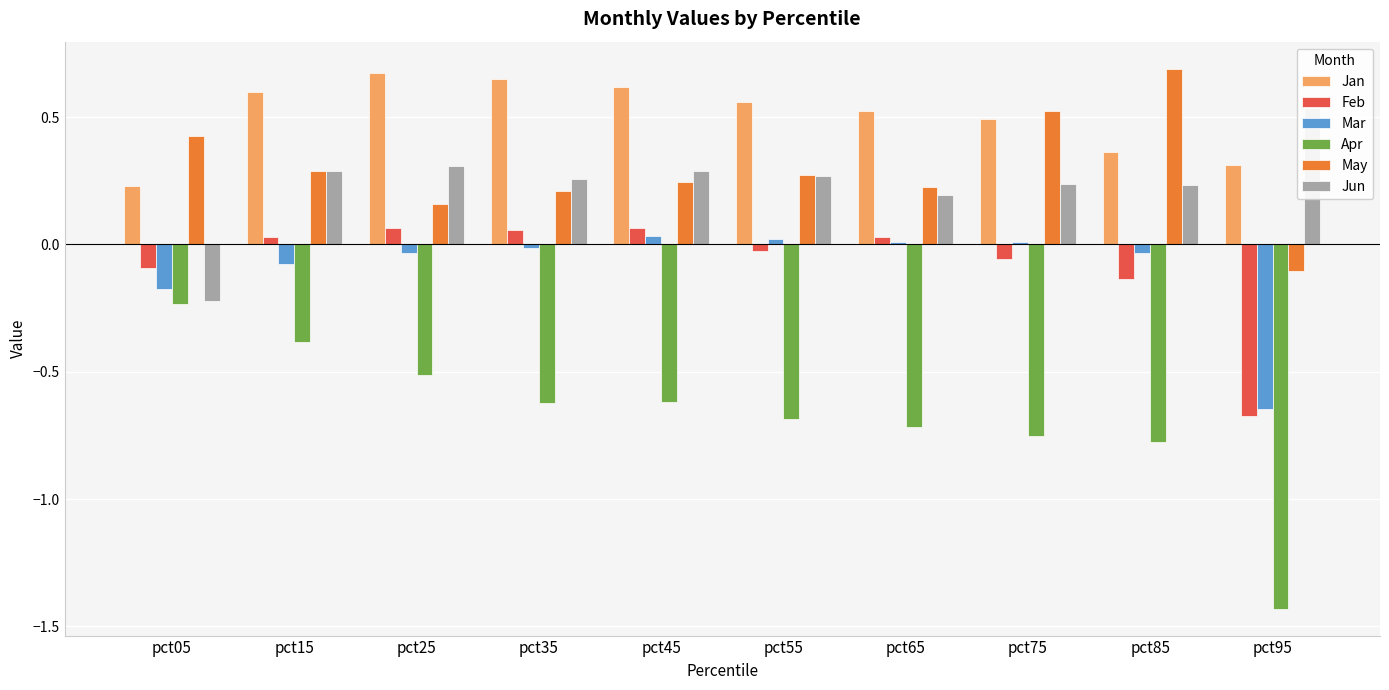

True or false: Feb has a value of 0.0 at pct25.

False